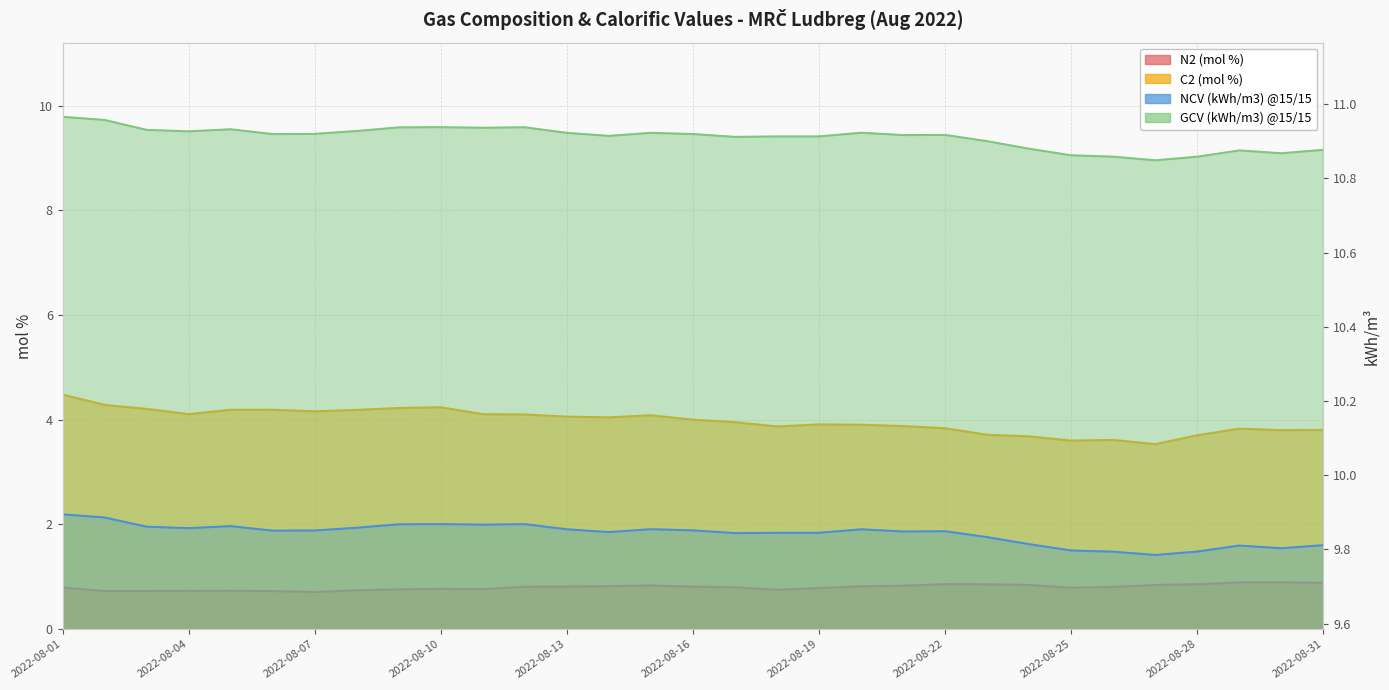

True or false: NCV (kWh/m3) @15/15 and C2 (mol %) intersect in this chart.

False